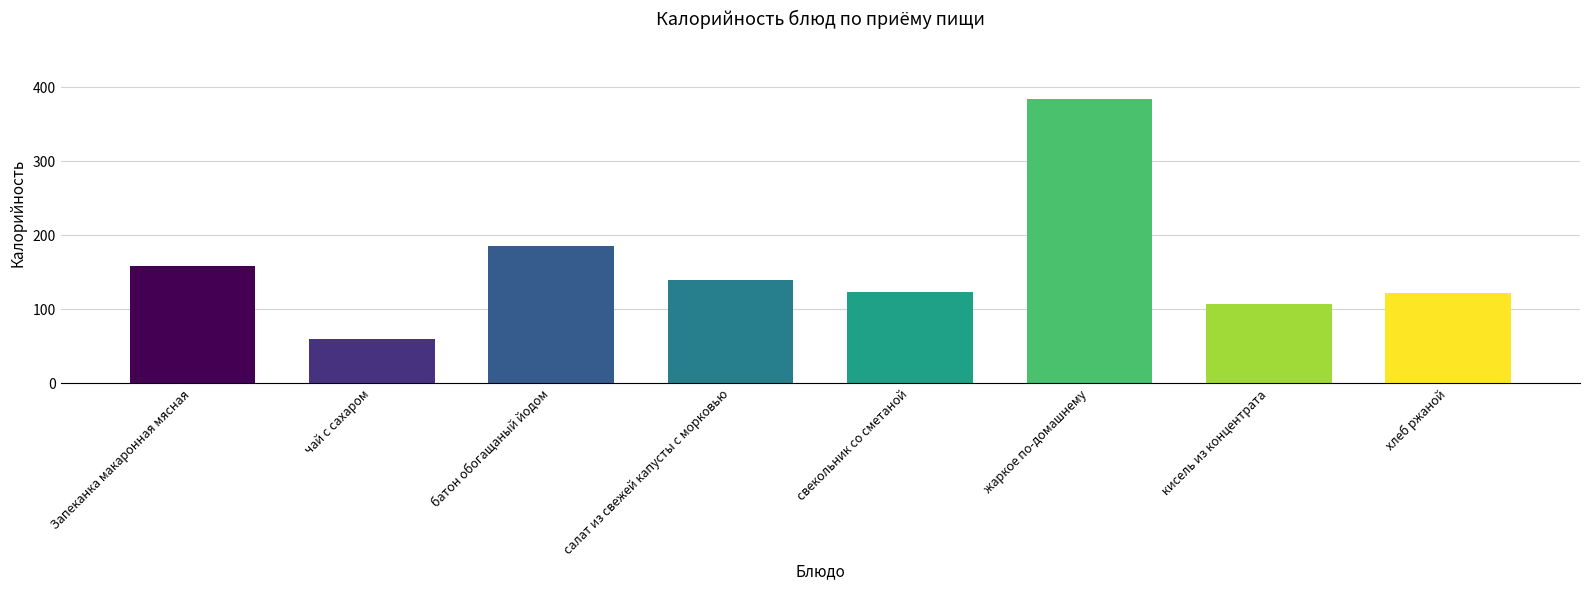

The chart shows a value of 121.6 at батон обогащаный йодом. True or false?

False